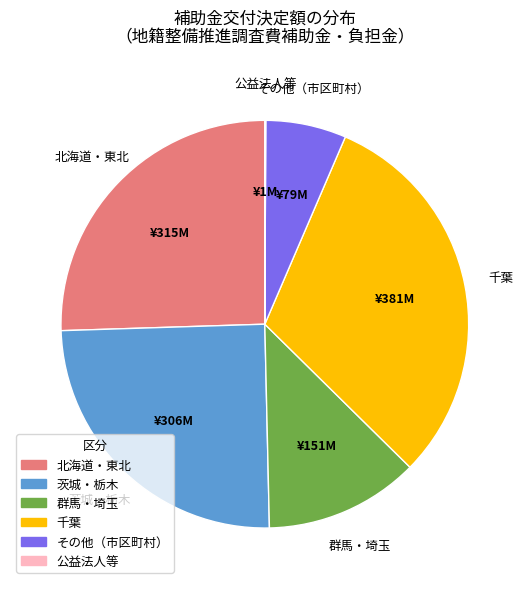

Does any single category account for the majority?

No